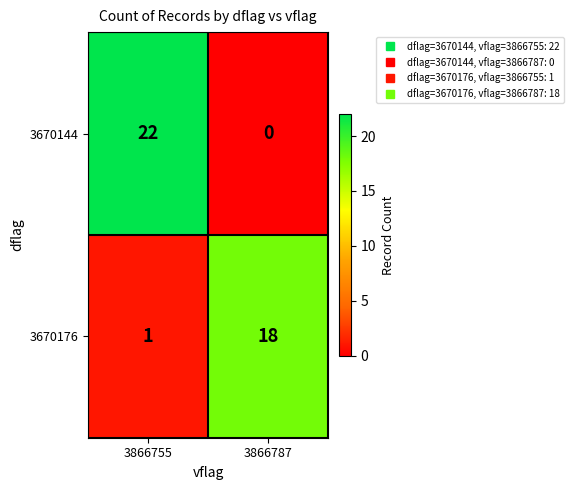

Is it true that 3670144 equals 0 at 3866787?

True